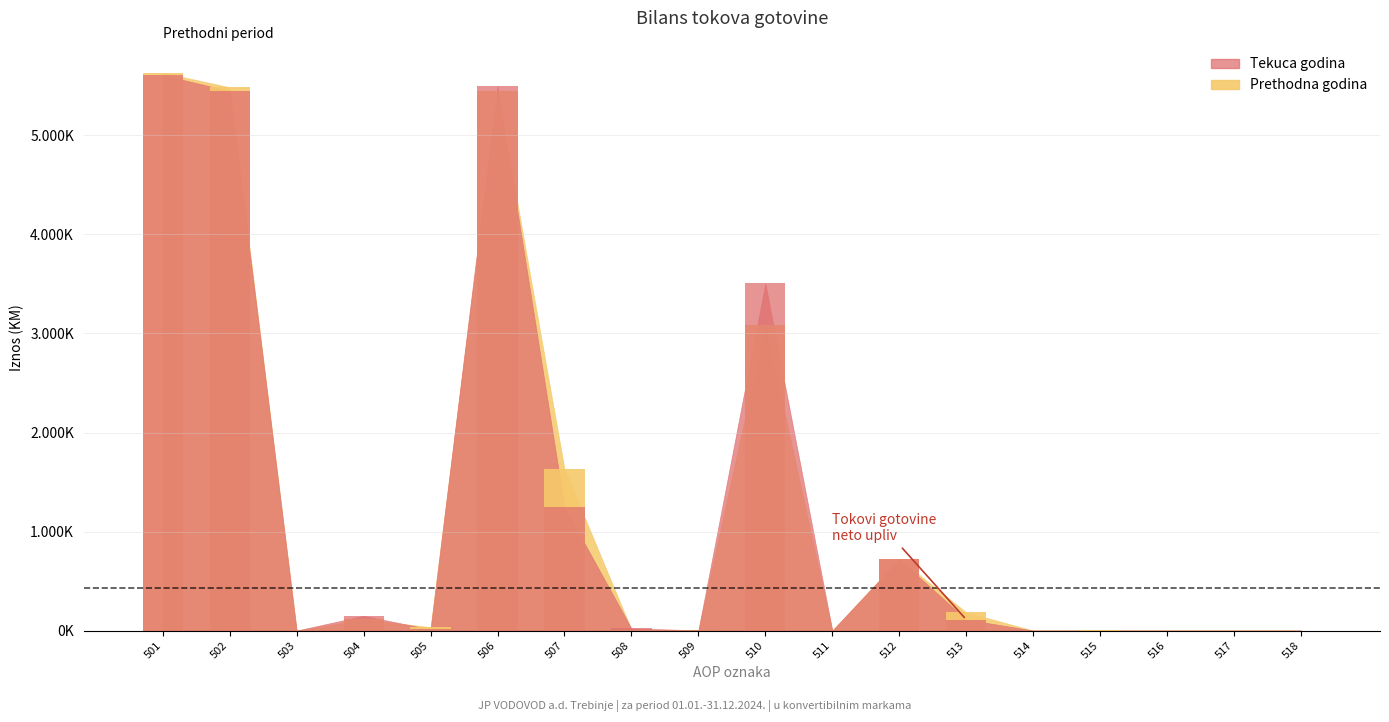

True or false: Tekuca godina has a value of 12173 at 505.

True